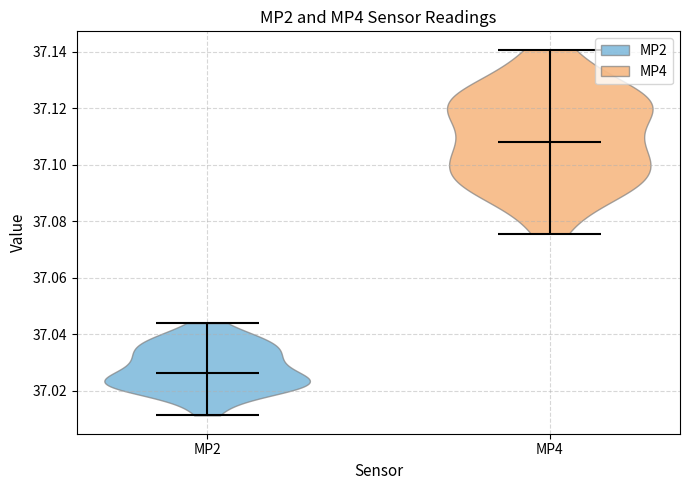

Reading left to right, read every violin against the y-axis: where its median line is, and the lowest and highest points it reaches. The values are not printed on the chart, so give them approximately, as read against the axis.

MP2: median line 37.026, lowest point 37.012, highest point 37.044
MP4: median line 37.108, lowest point 37.076, highest point 37.140